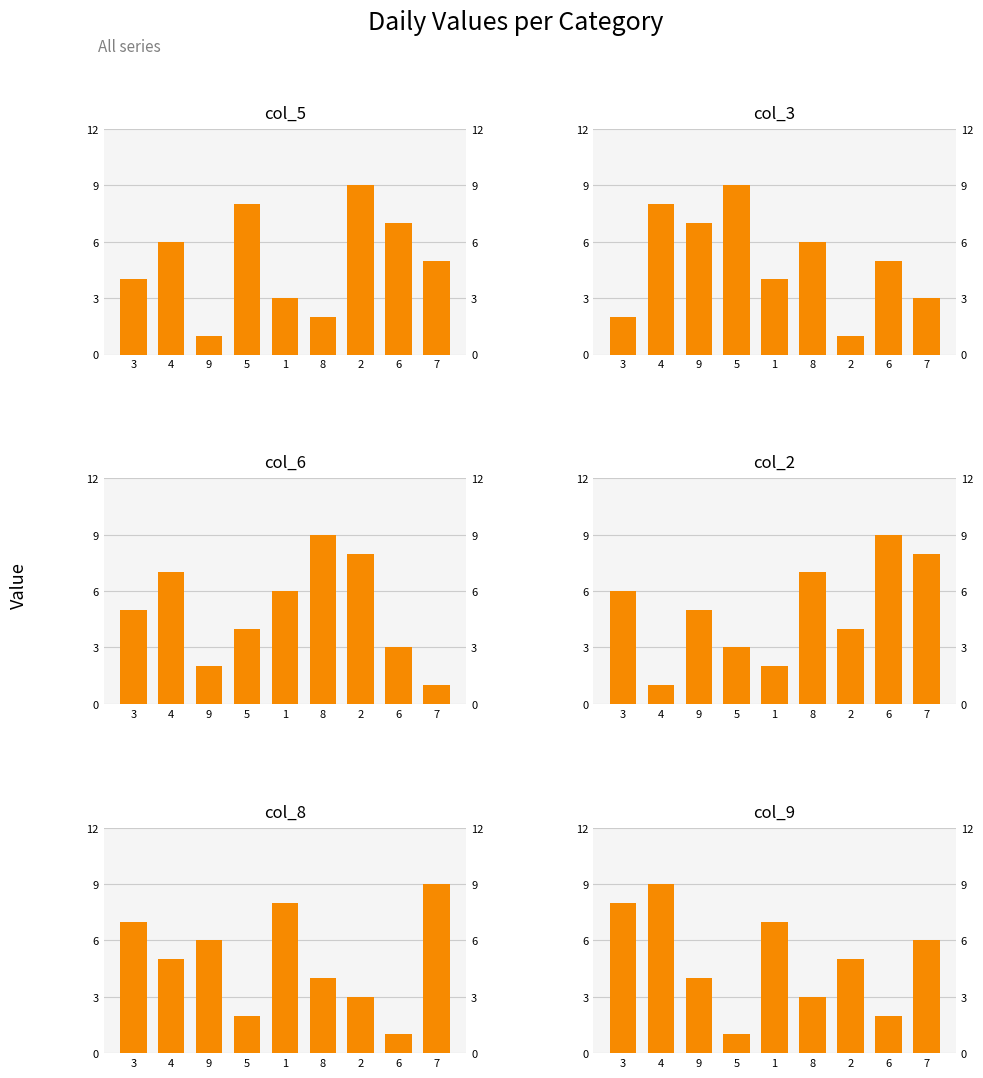

Which series has the largest total across all categories?

col_5